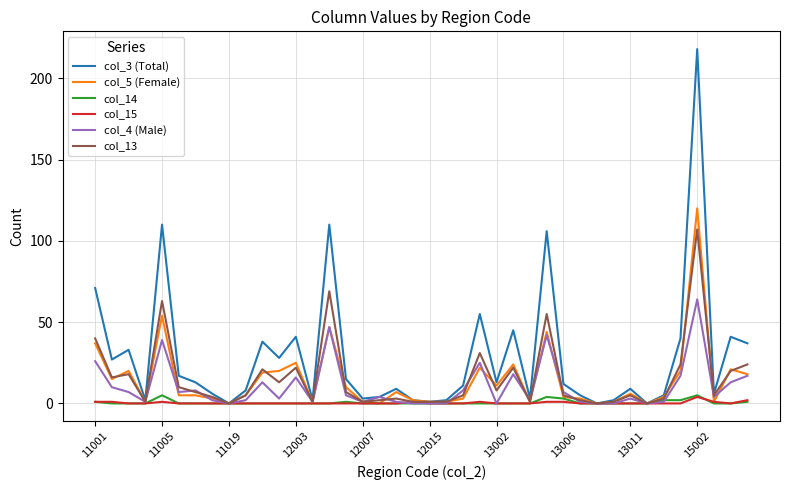

How many lines are shown in the chart?

6